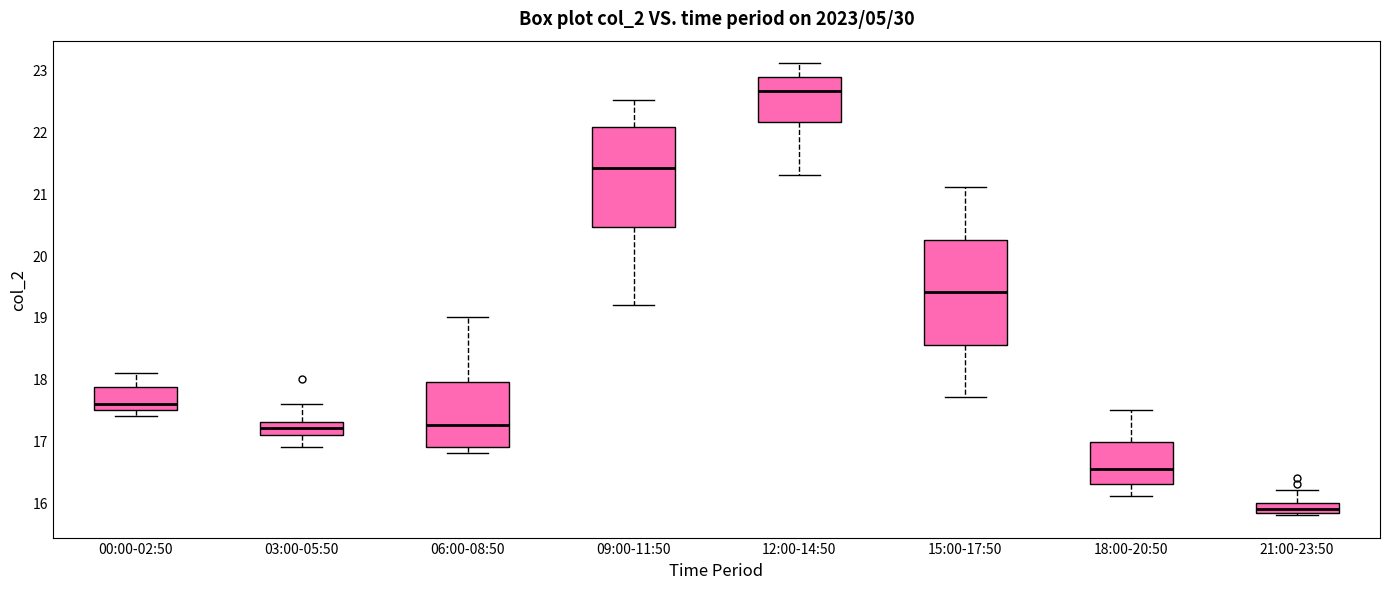

Which box's median line is the lowest?

21:00-23:50